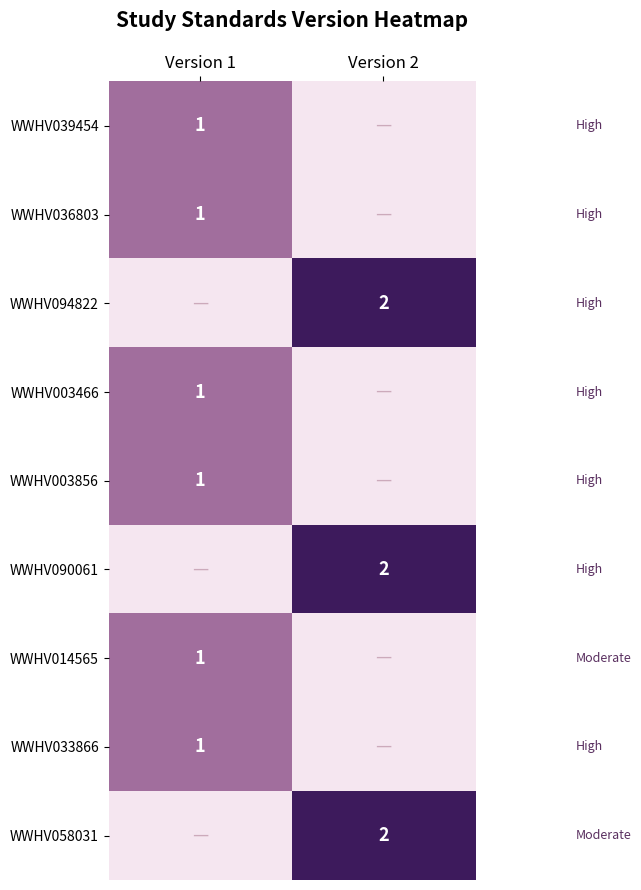

The value of WWHV058031 at Version 2 is 2. True or false?

True